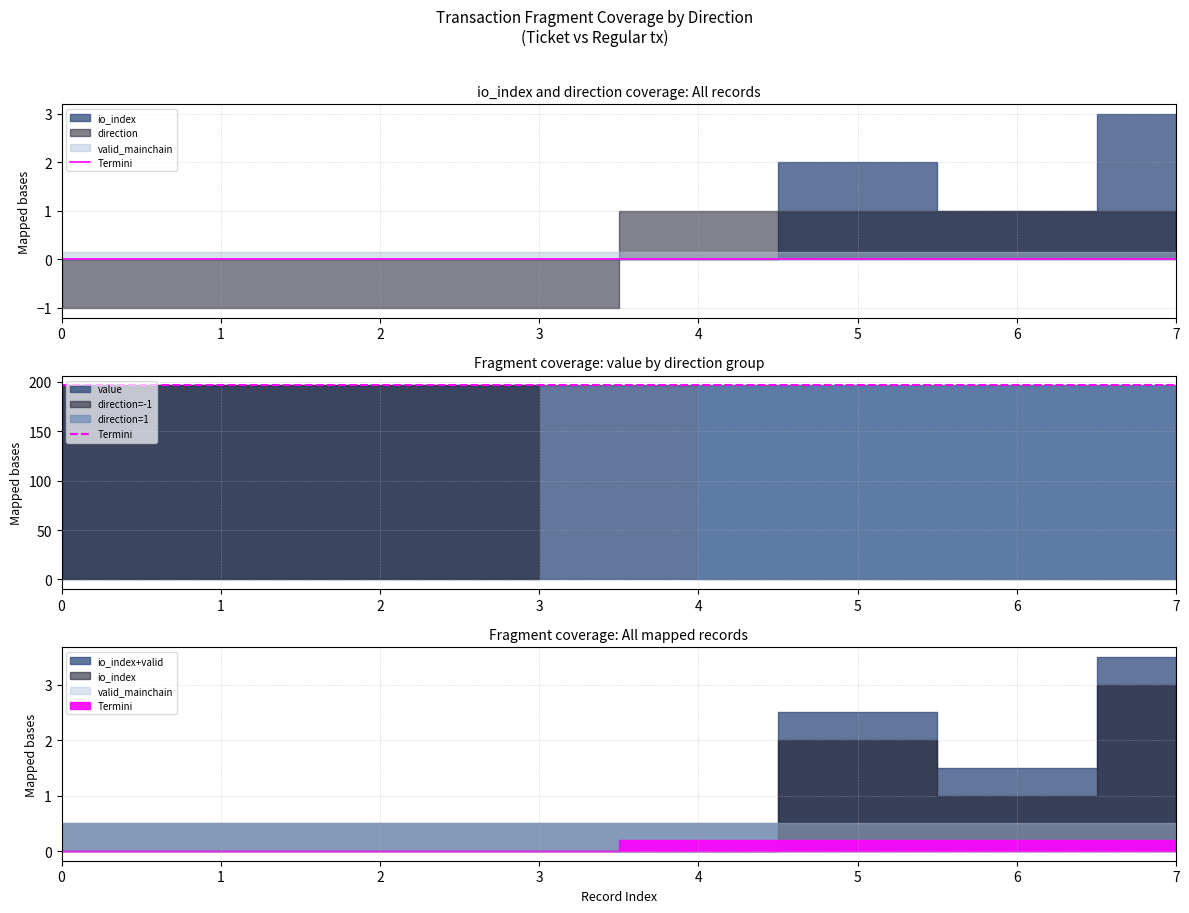

True or false: value and valid_mainchain intersect in this chart.

False